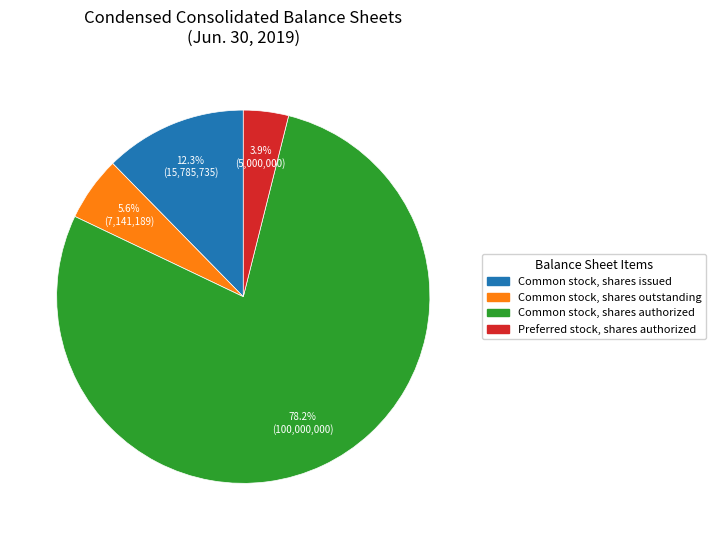

Count the number of slices in the pie.

4